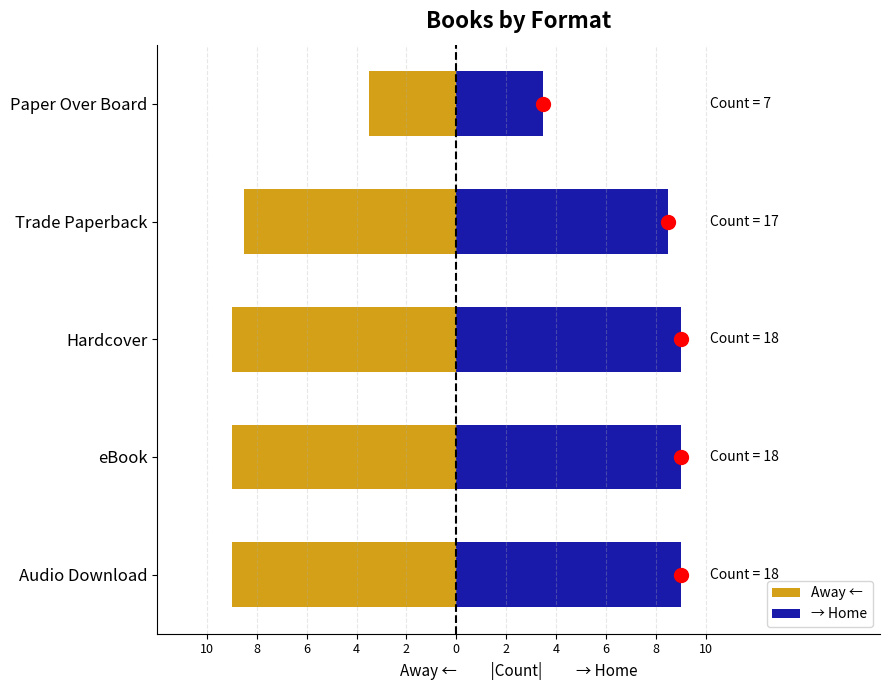

The value of → Home at Hardcover is 12.1. True or false?

False